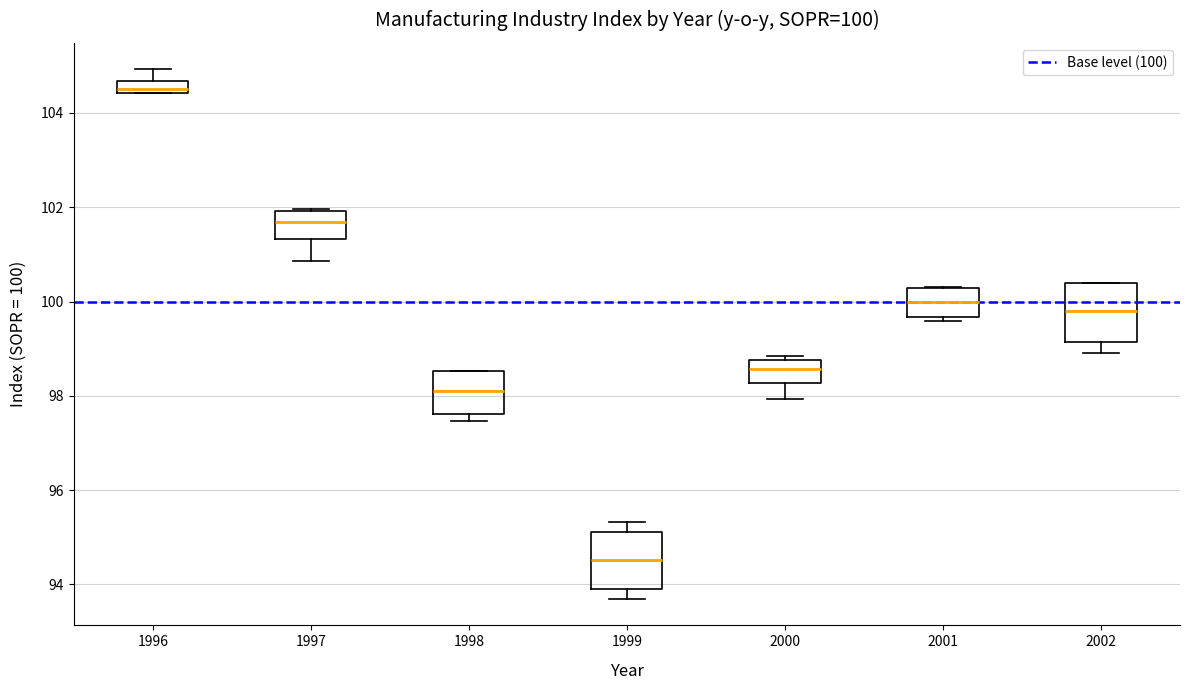

Which box has the highest median line?

1996